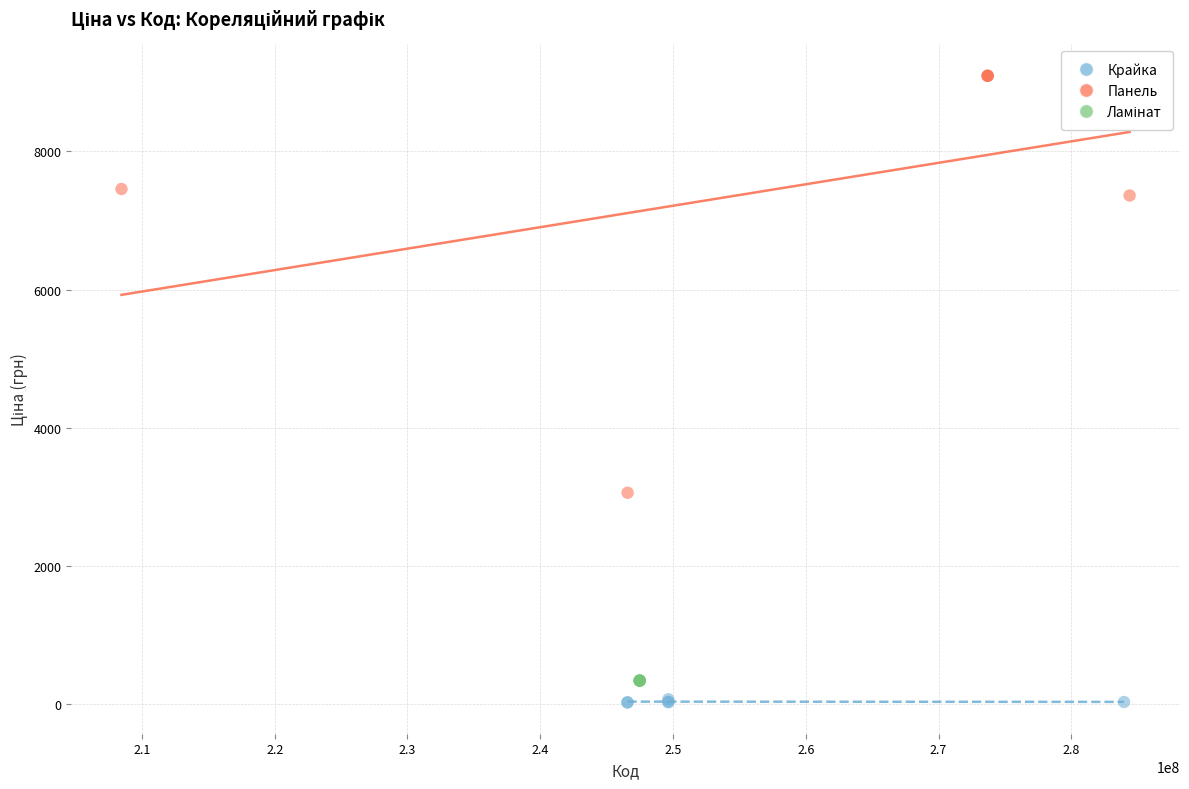

Which series contains the highest Y value?

Панель